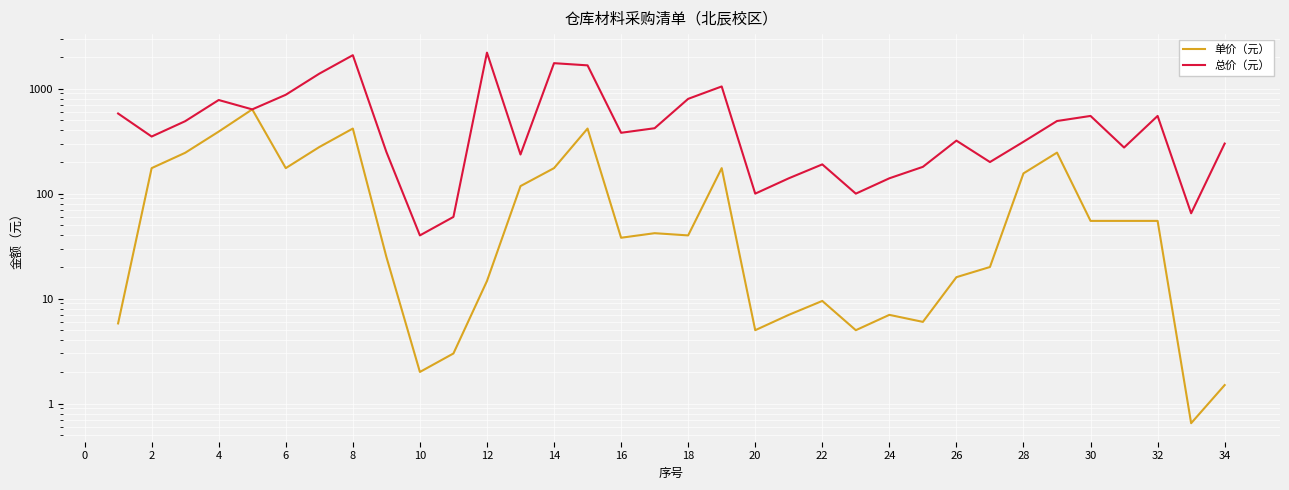

Which has a higher value, 14 or 33?

14